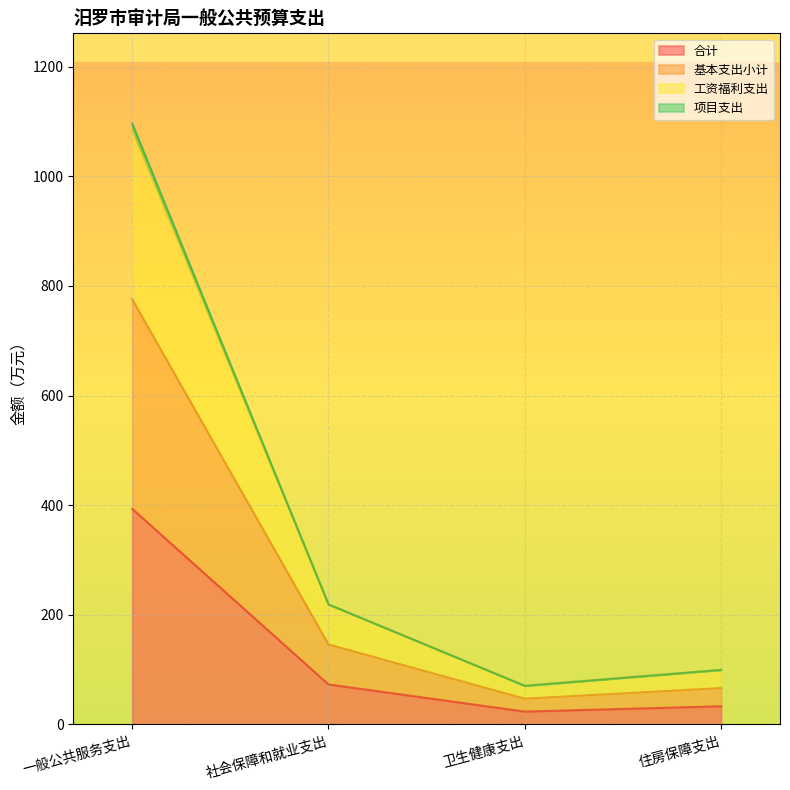

Which series has the largest total across all categories?

项目支出